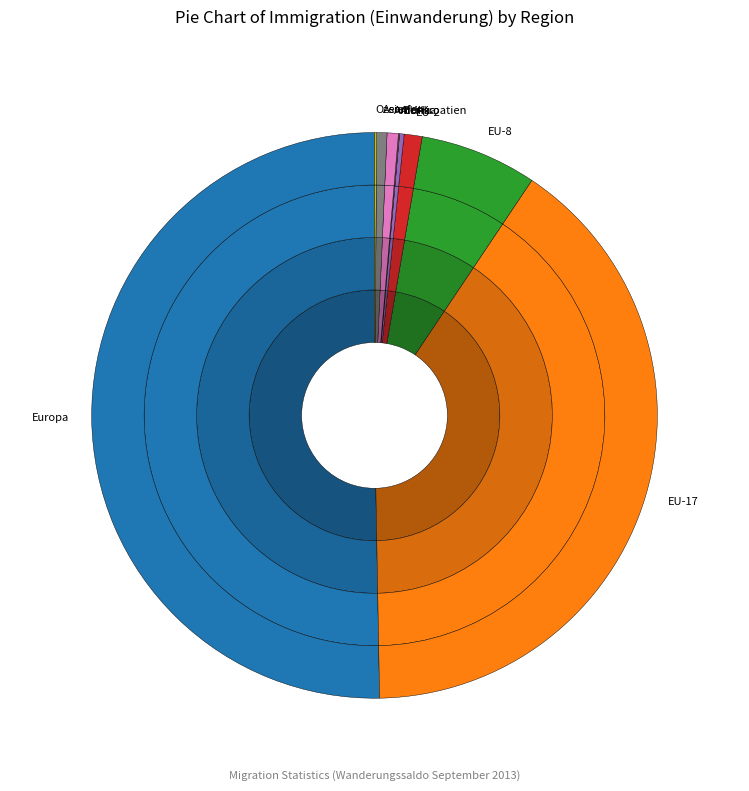

Which has a higher value, EU-17 or Afrika?

EU-17